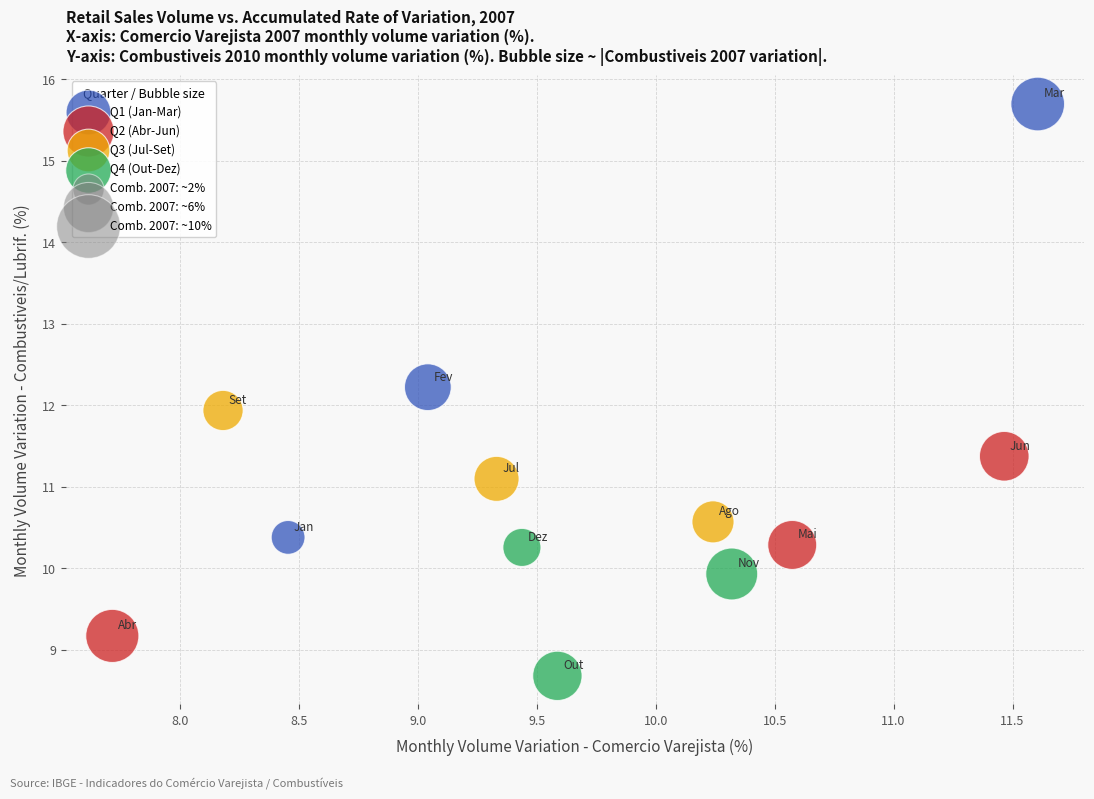

Which series has the largest Y range (max minus min)?

Q1 (Jan-Mar)